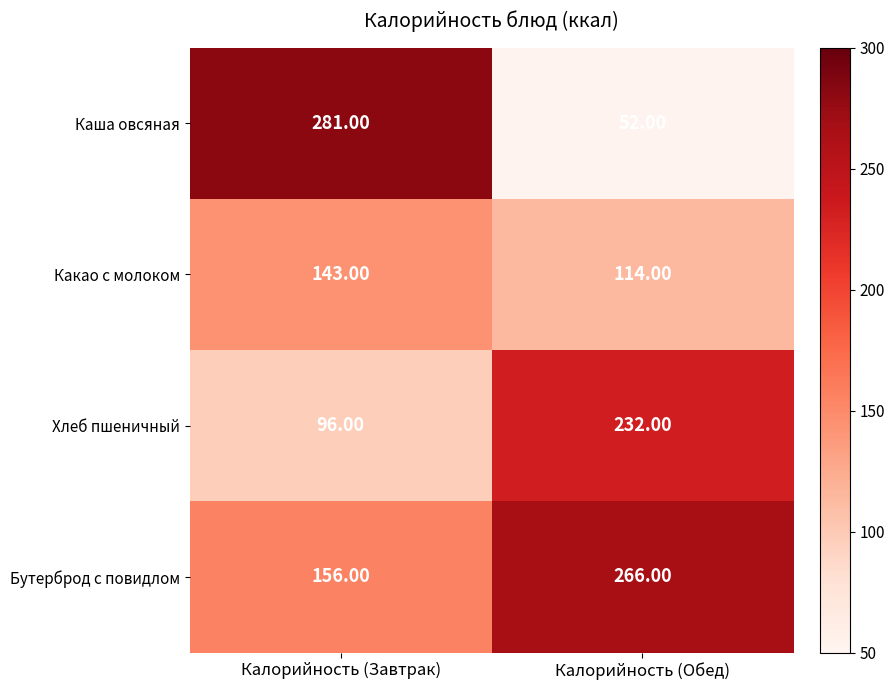

Which series has the largest range (max minus min)?

Каша овсяная